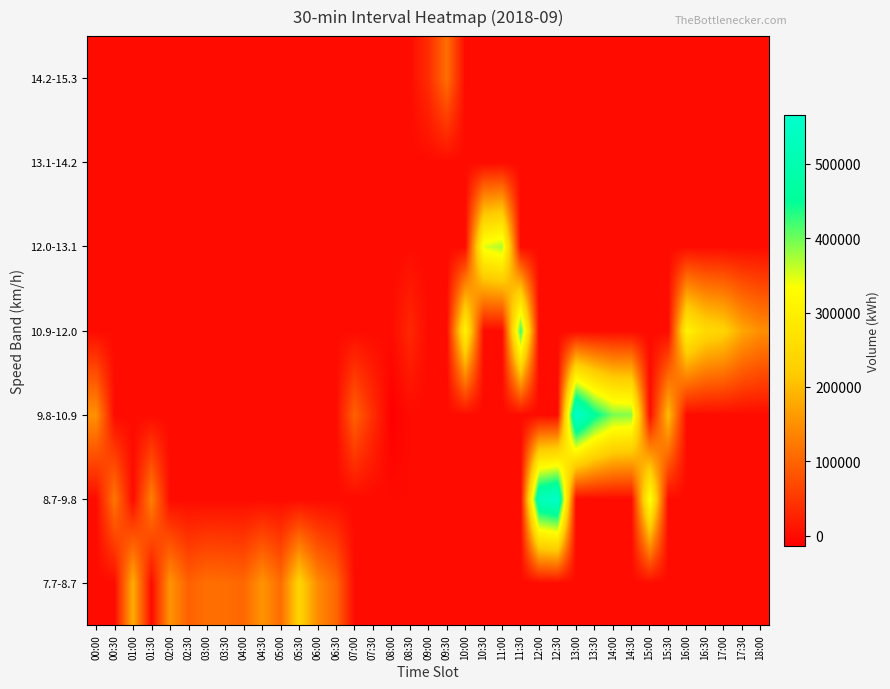

Rank the series by their maximum value, from highest to lowest.

9.8-10.9, 8.7-9.8, 10.9-12.0, 12.0-13.1, 7.7-8.7, 14.2-15.3, 13.1-14.2